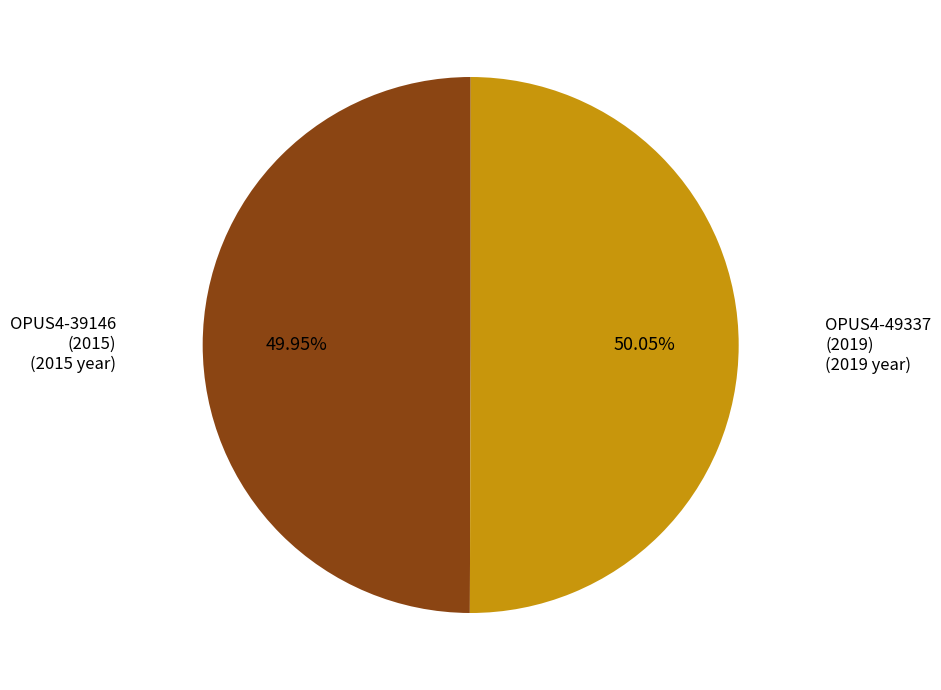

Does any single category account for the majority?

Yes